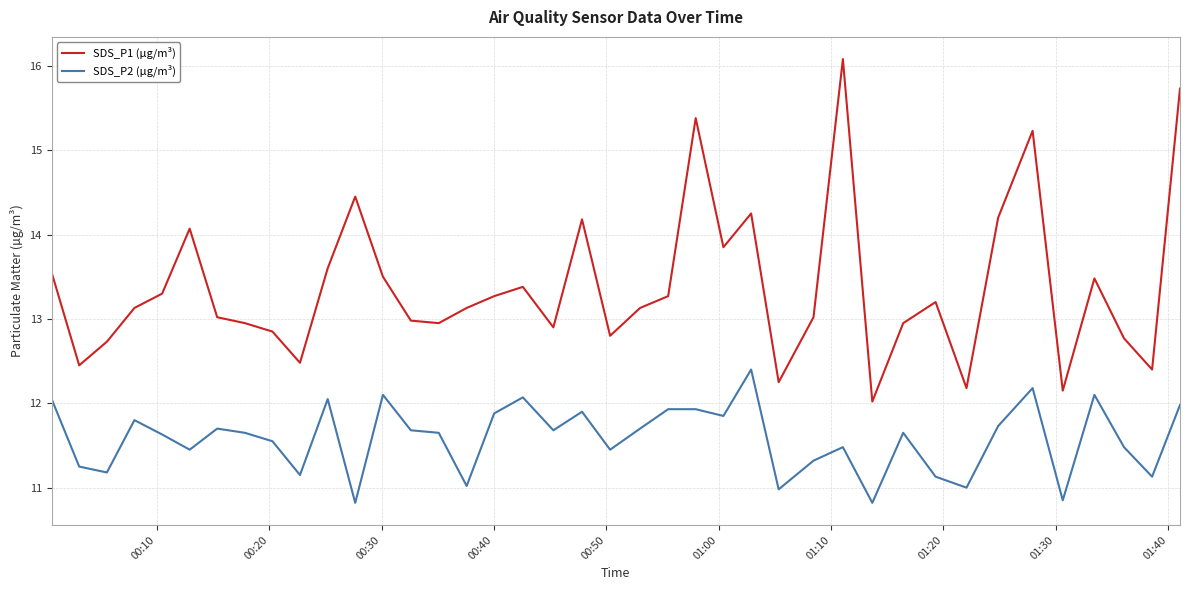

What is the minimum value shown in the chart?

10.8